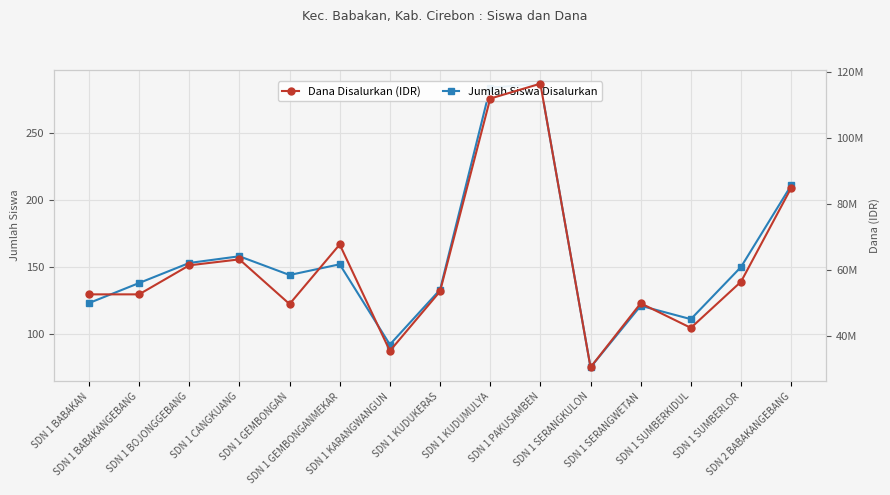

At which label does Dana Disalurkan (IDR) first exceed 53550000?

SDN 1 BOJONGGEBANG